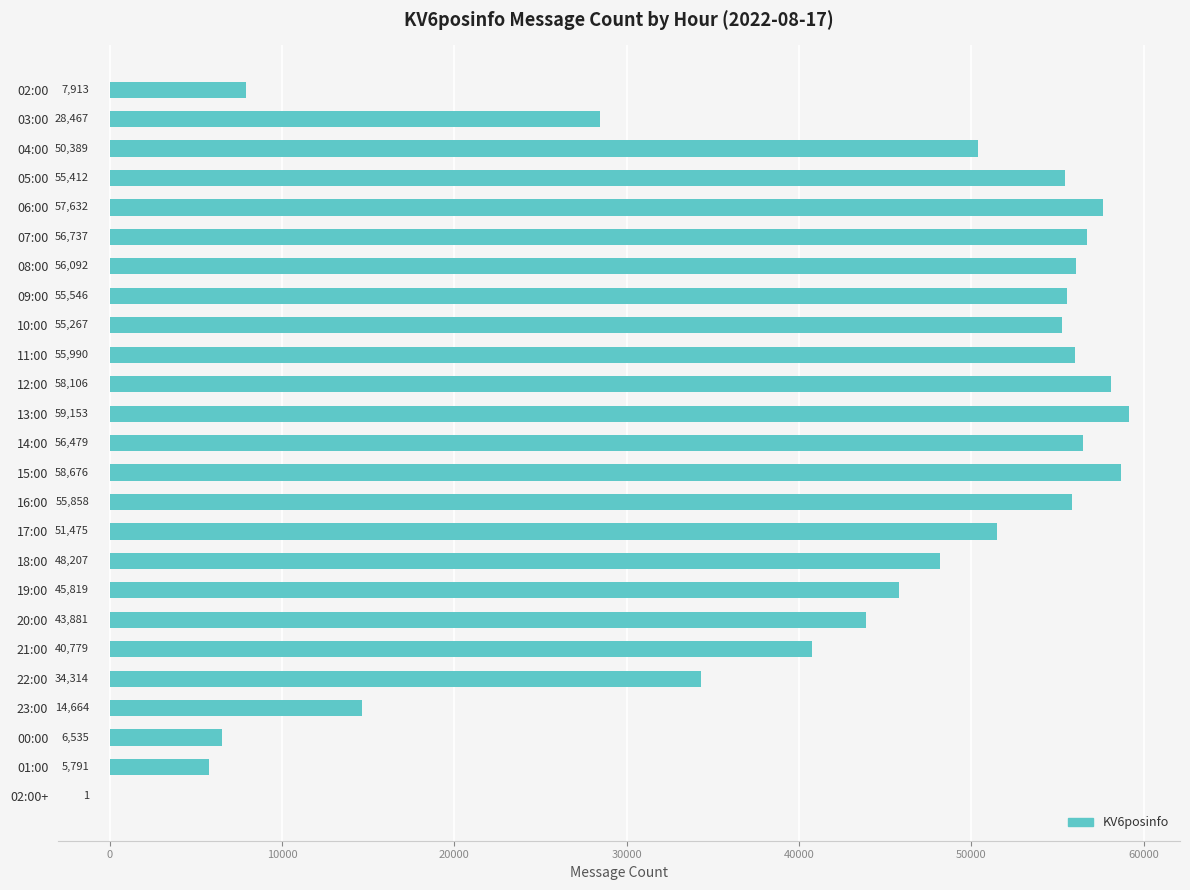

The chart shows a value of 55267 at 10:00. True or false?

True